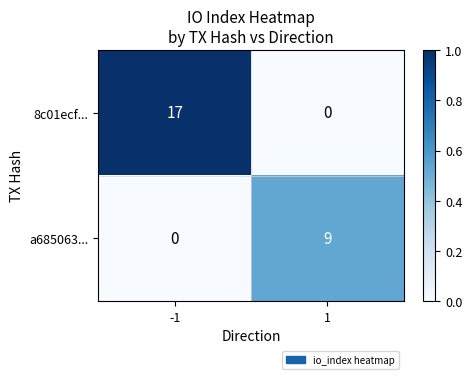

What is the sum of the 8c01ecf... values at -1 and 1?

17